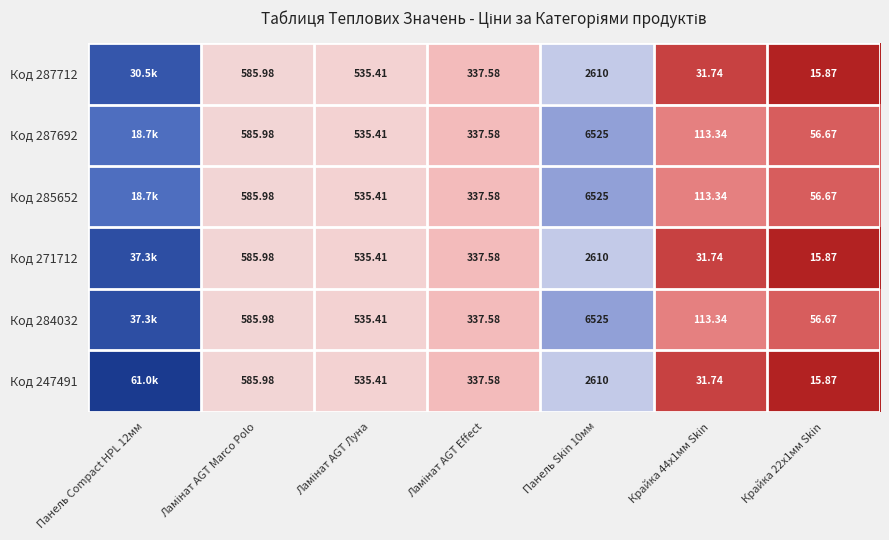

The value of Код 247491 at Панель Compact HPL 12мм is 17.7. True or false?

False